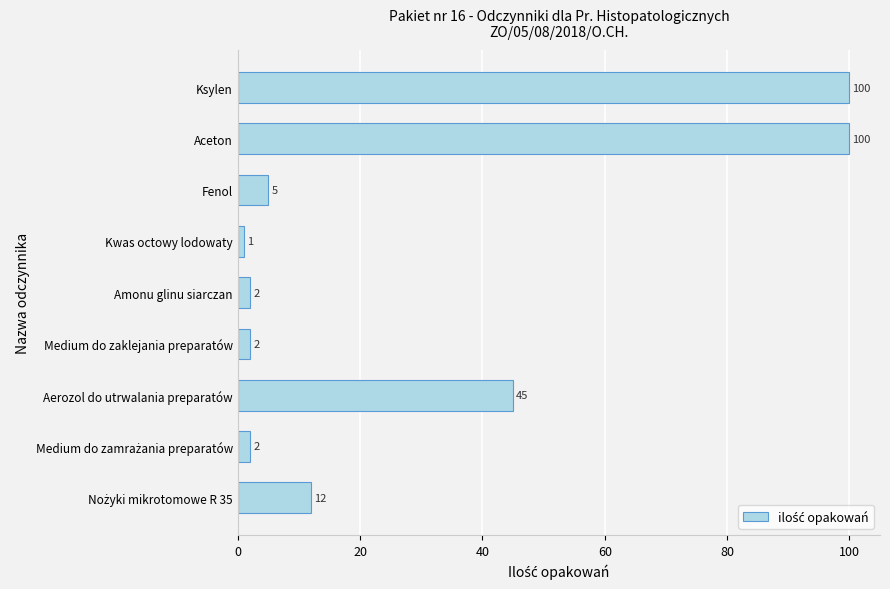

Reading top to bottom, list all the values displayed in this chart.

100	100	5	1	2	2	45	2	12